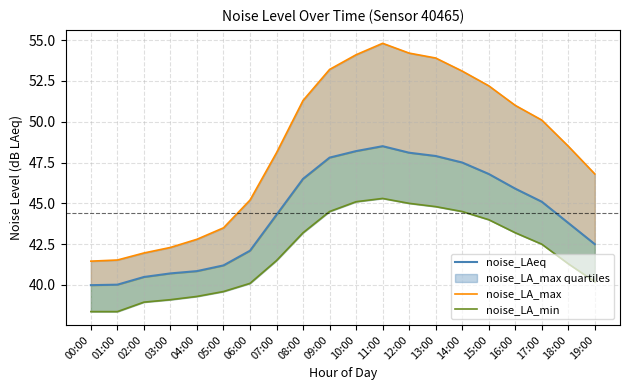

List the series in order of their peak value, lowest first.

noise_LA_min, noise_LAeq, noise_LA_max